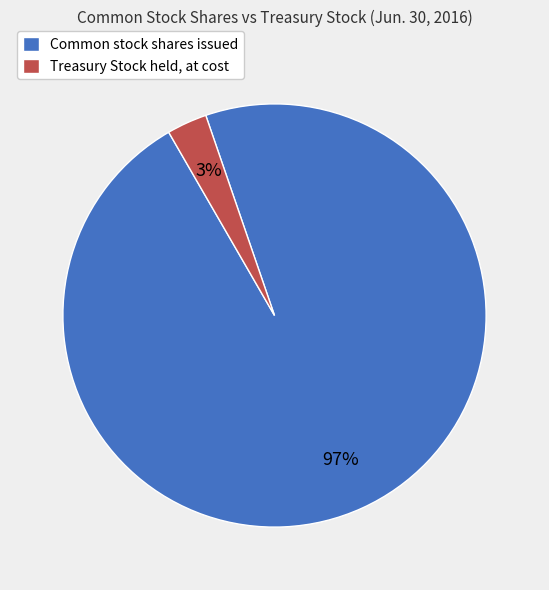

To the nearest percent, what is the combined percentage of Common stock shares issued and Treasury Stock held, at cost?

100%